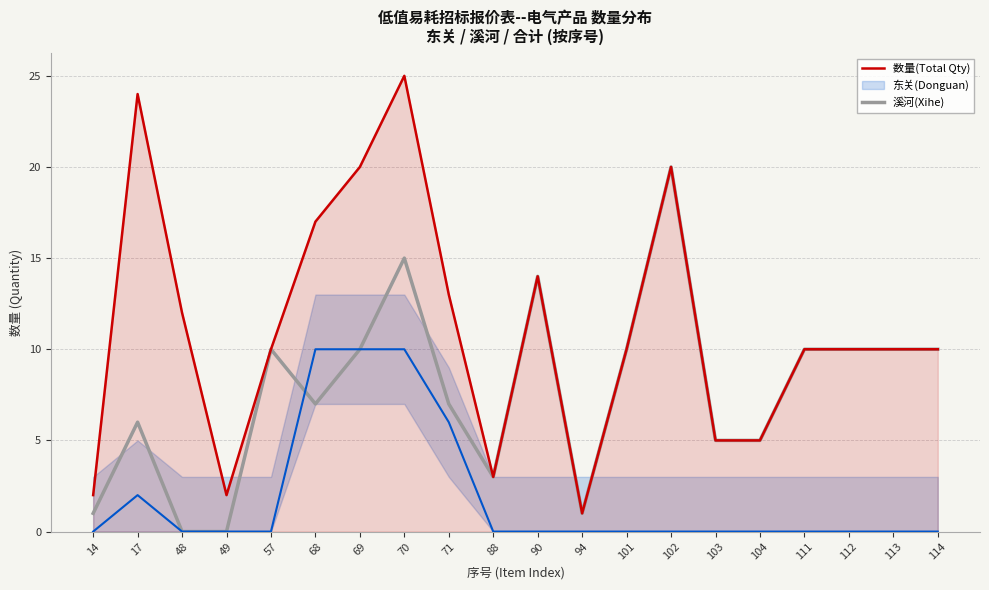

Rank the series by their average value, from highest to lowest.

数量(Total Qty), 溪河(Xihe)